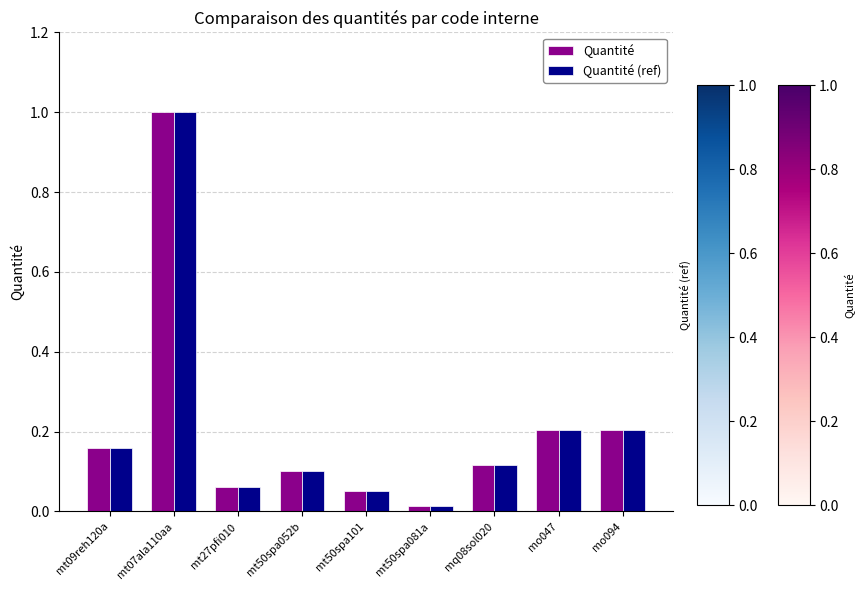

Count the number of categories in the chart.

9